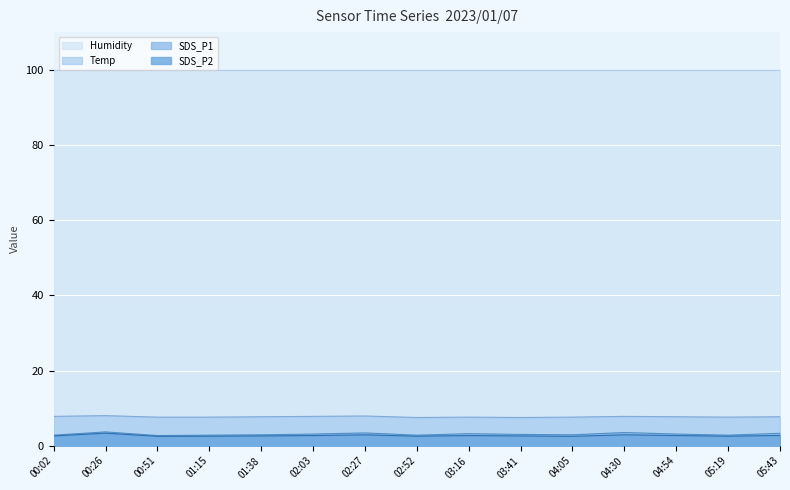

Which series has the widest spread of values?

SDS_P1